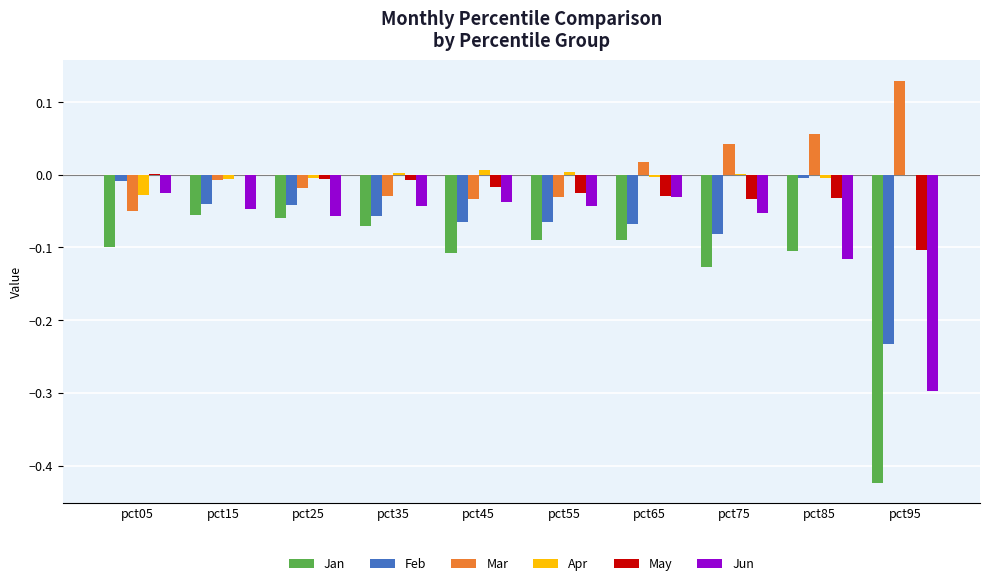

The value of May at pct55 is -0.0. True or false?

True